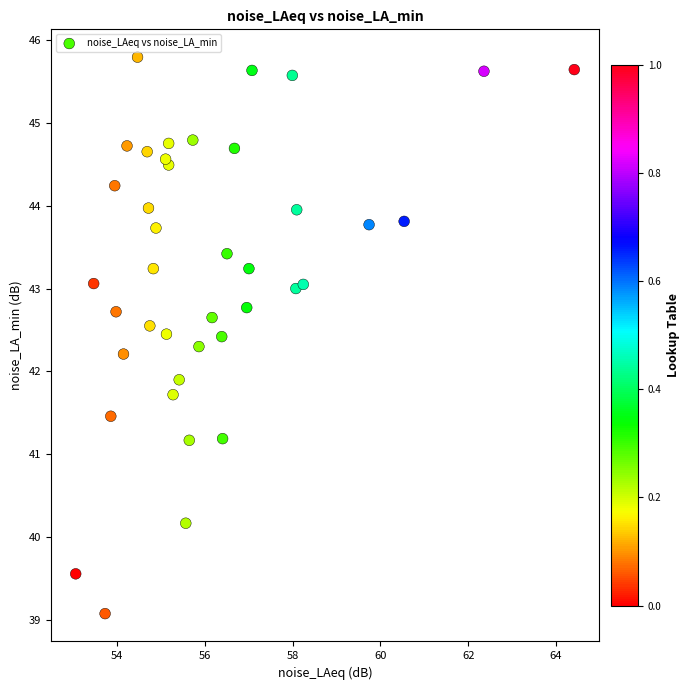

What Y value in the scatter plot is closest to 42?

41.9